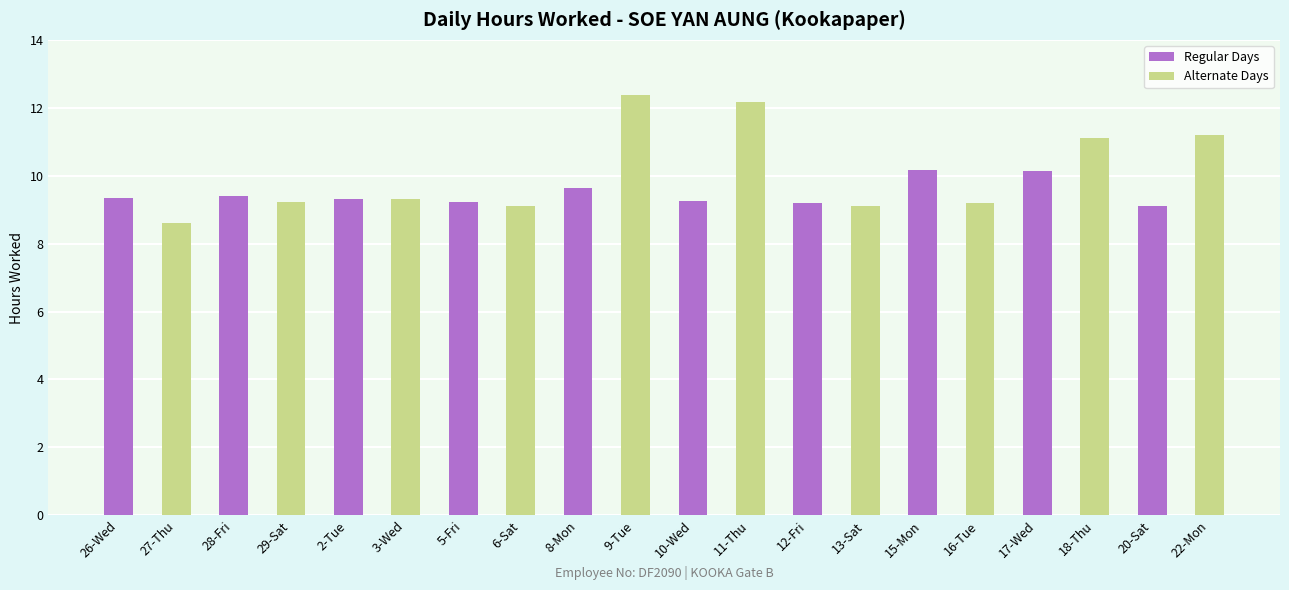

Where does the data first go above 9?

26-Wed